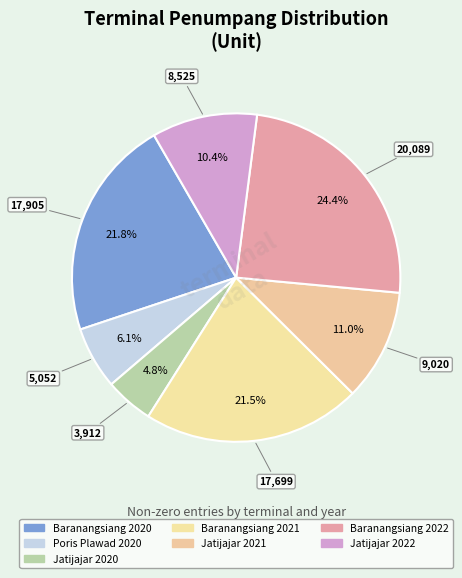

How many segments does this pie chart have?

7